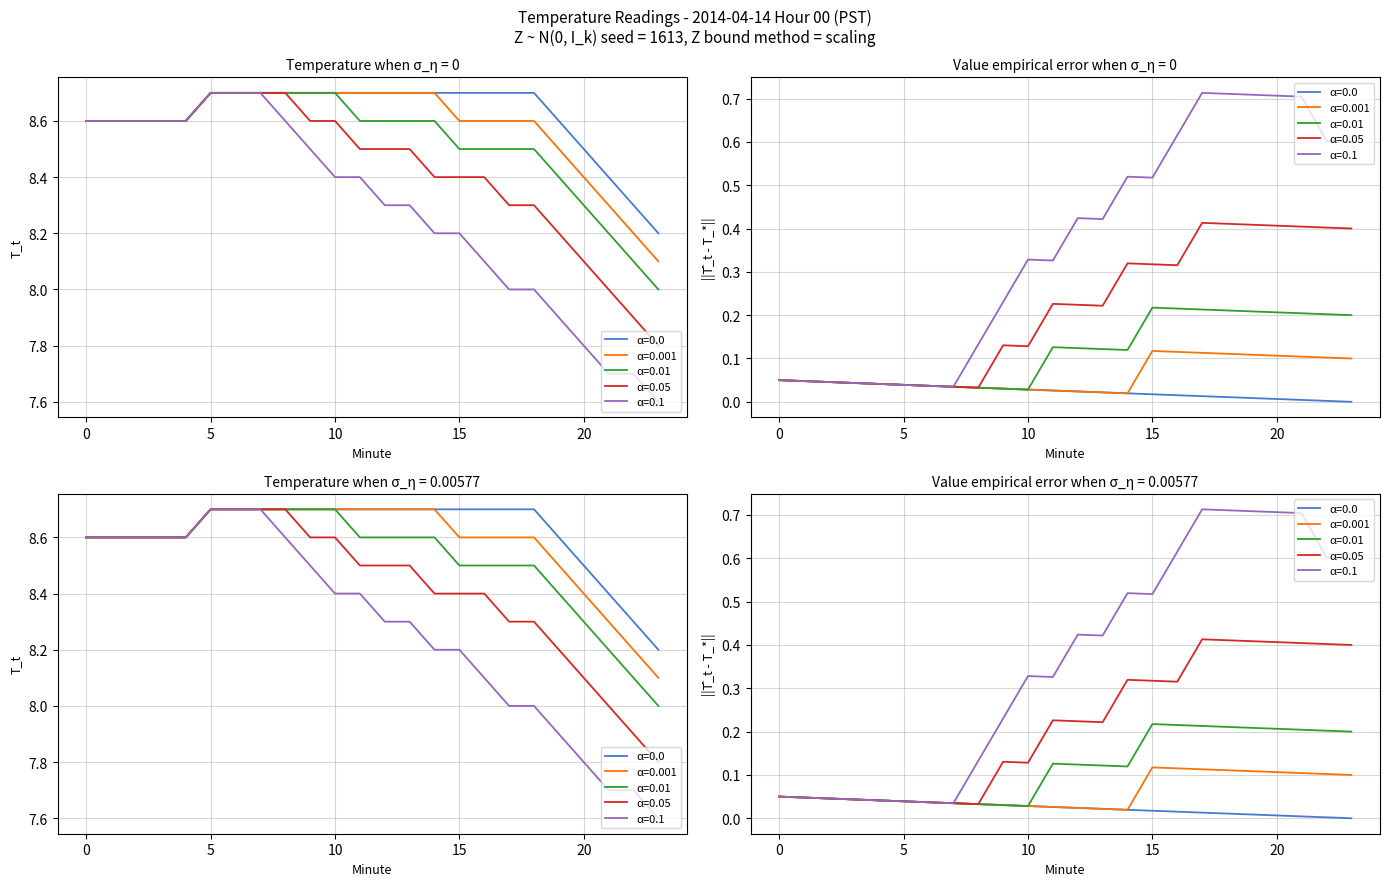

Rank the categories by value from lowest to highest.

23, 22, 21, 20, 0, 1, 2, 3, 4, 19, 5, 6, 7, 8, 9, 10, 11, 12, 13, 14, 15, 16, 17, 18